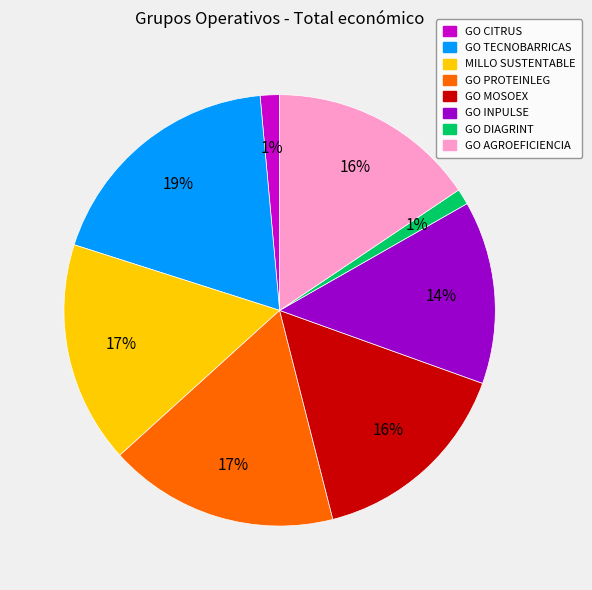

Is it true that GO AGROEFICIENCIA is 16% of the pie?

True